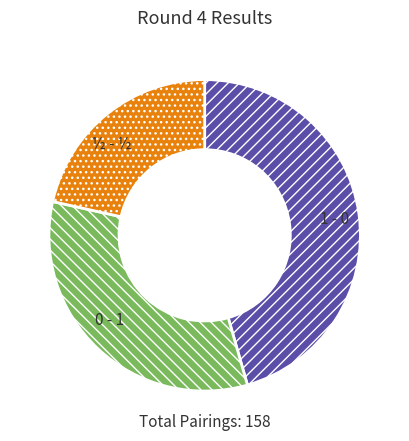

Does ½ - ½ account for over 50% of the chart?

No